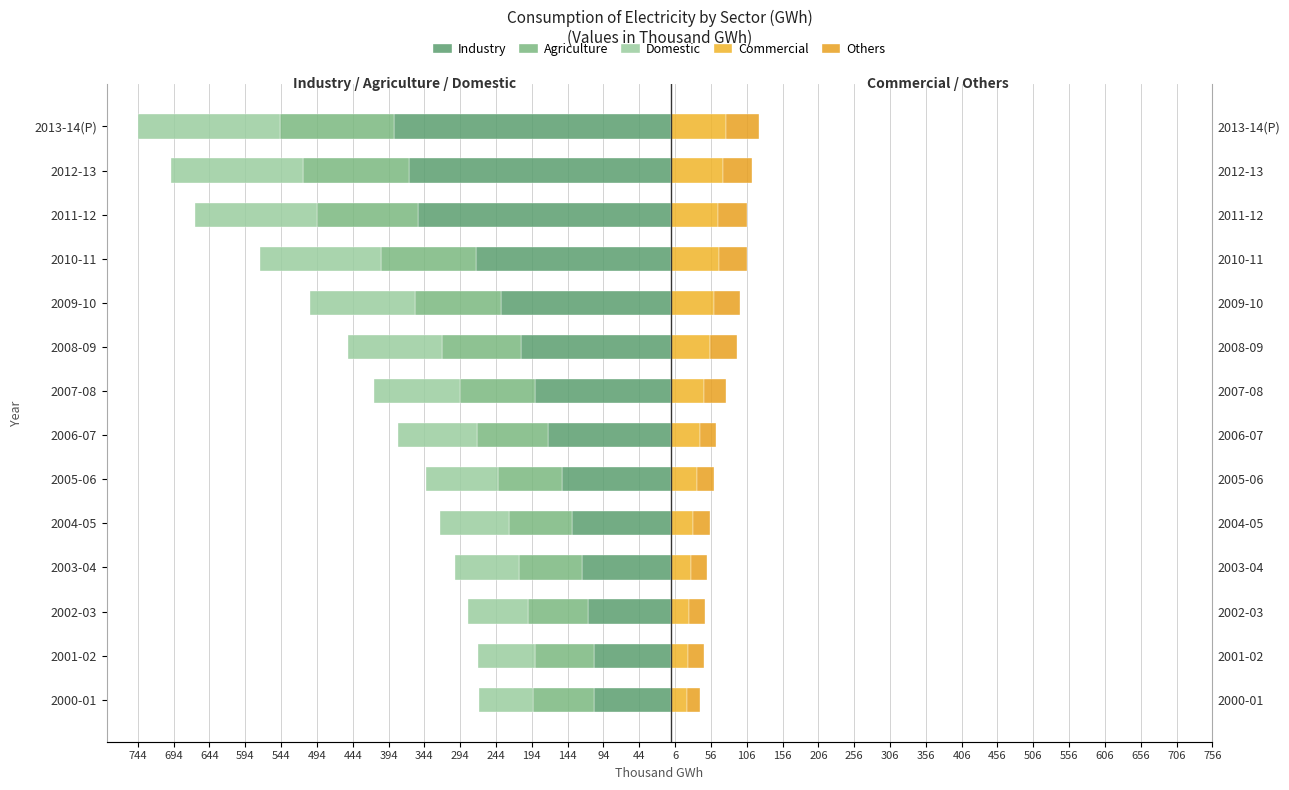

What is the spread (max minus min) of values at 2013-14(P)?

463.8